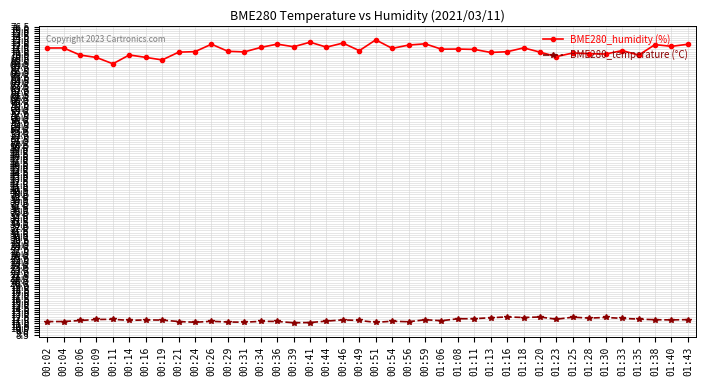

What is the value of the BME280_temperature (°C) point at the 19th from the left?

11.8